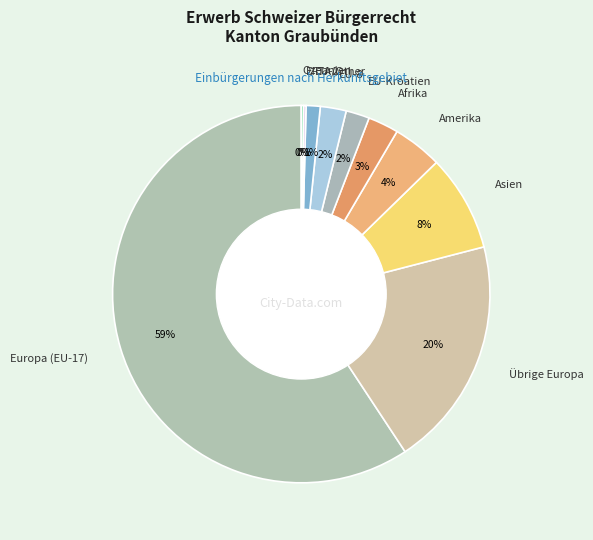

Do EU-Kroatien and Afrika together represent more than half of the pie?

No